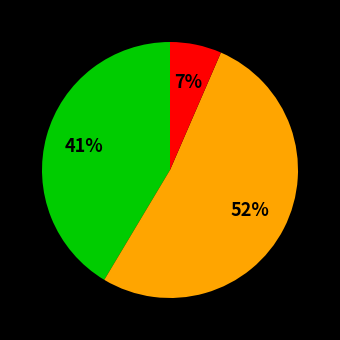

To the nearest percent, what is the average slice percentage?

33%